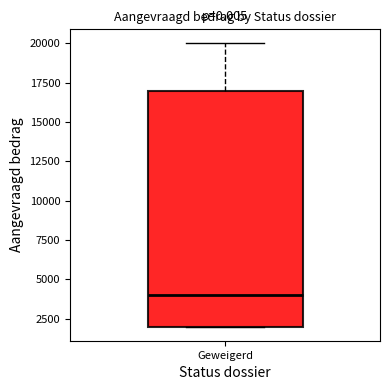

Transcribe this box plot: give where the median line is, the range the box spans, and where the two whiskers end, as read against the y-axis. The values are not printed on the chart, so give them approximately, as read against the axis.

median 4000, box 2000 to 17000, whiskers 2000 to 20000